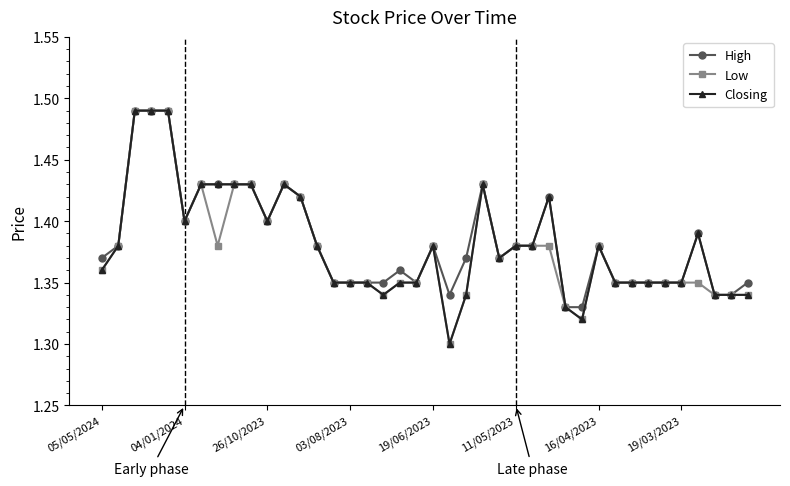

How many lines are shown in the chart?

3